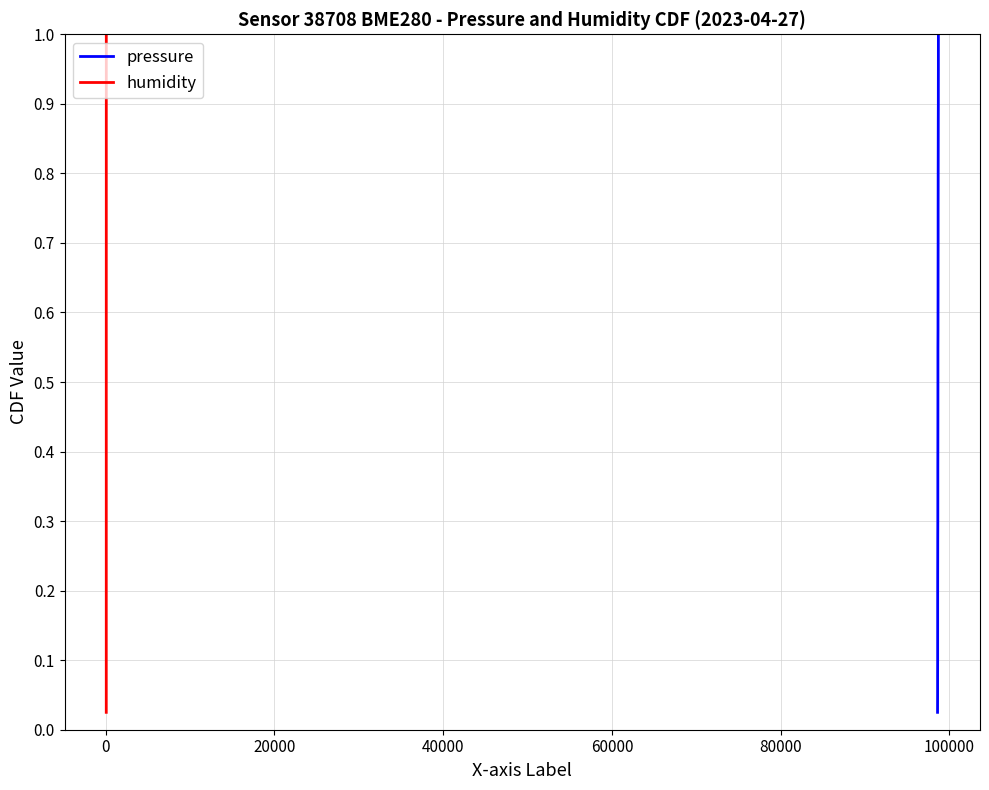

What is the maximum value shown in the chart?

1.0